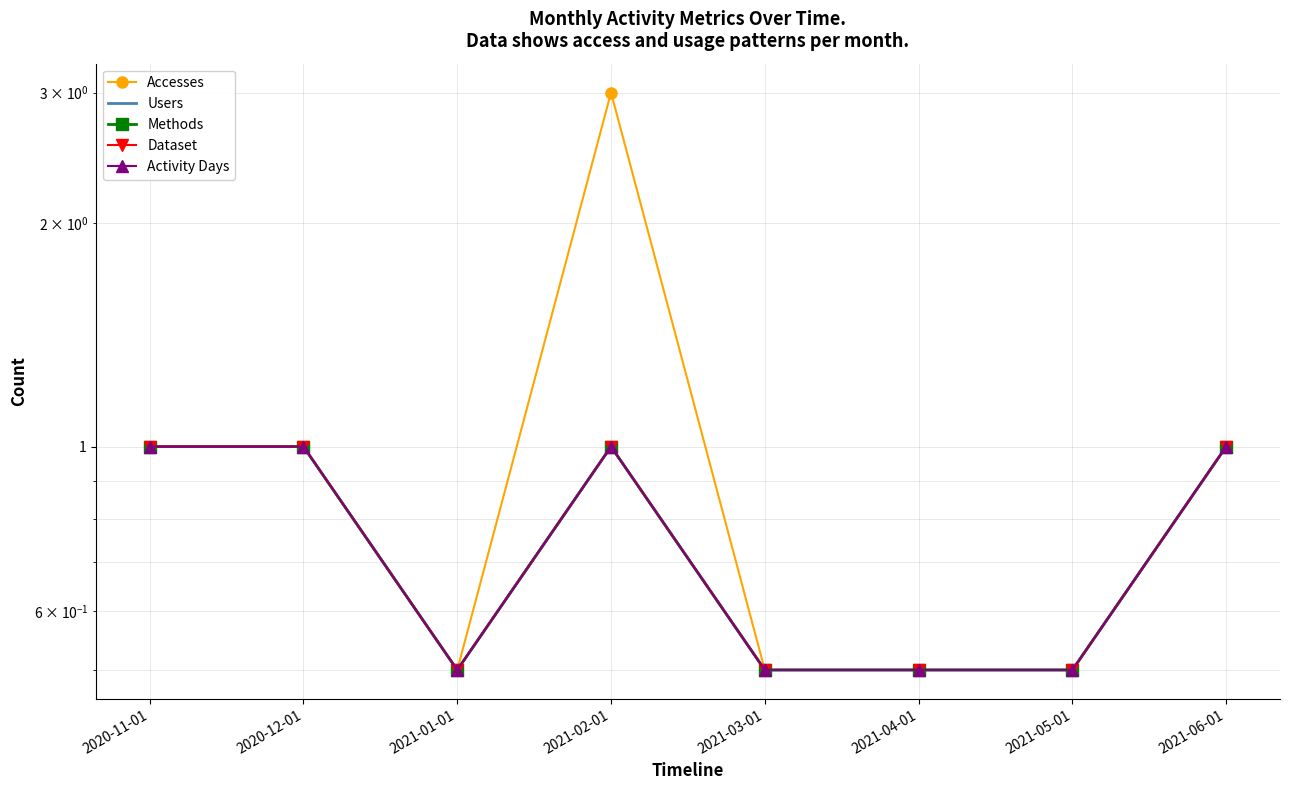

What is the average value of the Dataset series?

0.8